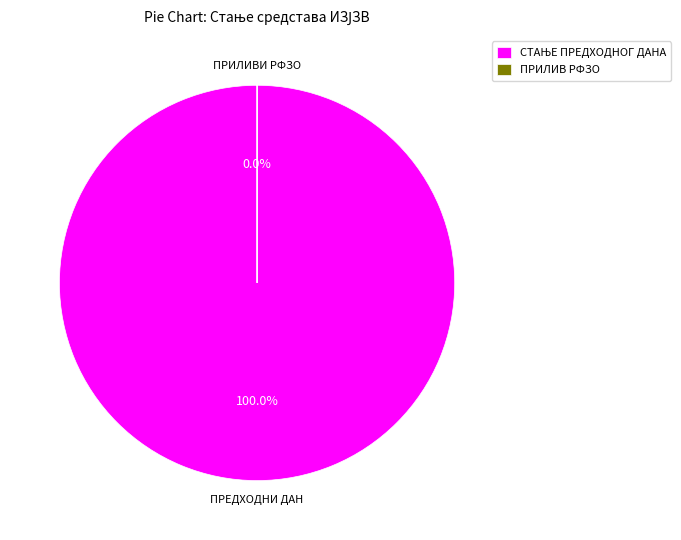

Is it true that ПРИЛИВ РФЗО ПО УГОВОРУ ЗА 2022. is 0% of the pie?

True